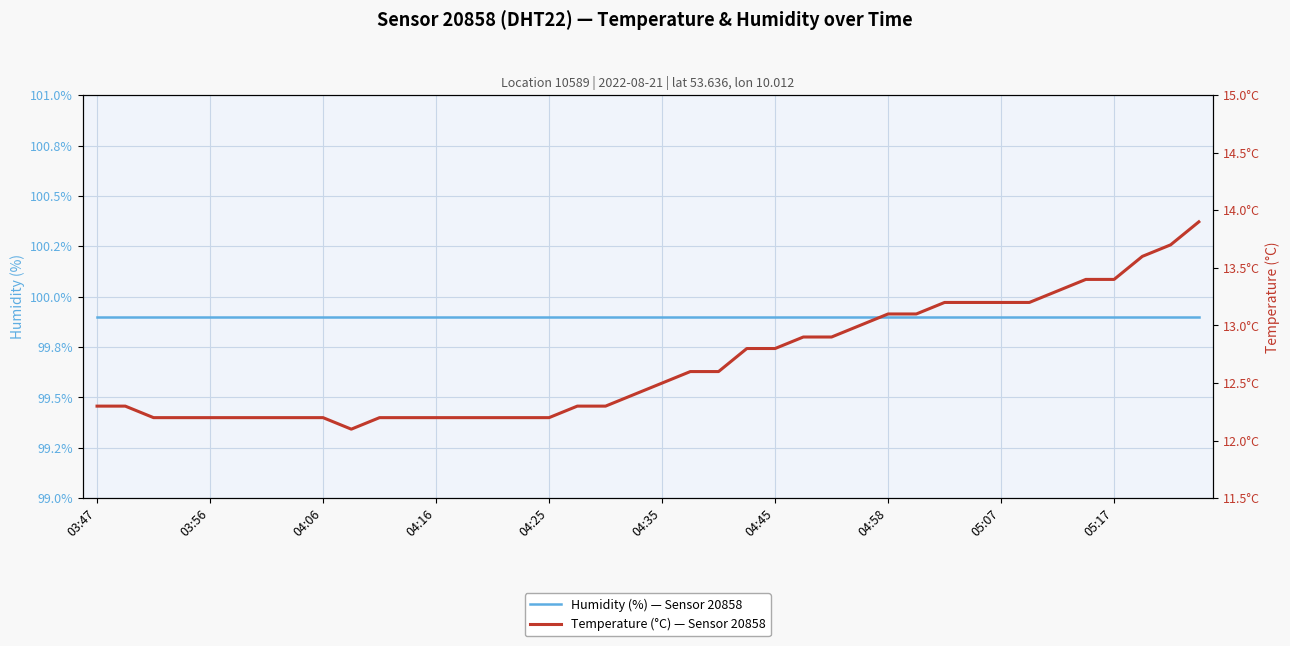

True or false: Humidity (%) — Sensor 20858 and Temperature (°C) — Sensor 20858 intersect in this chart.

False